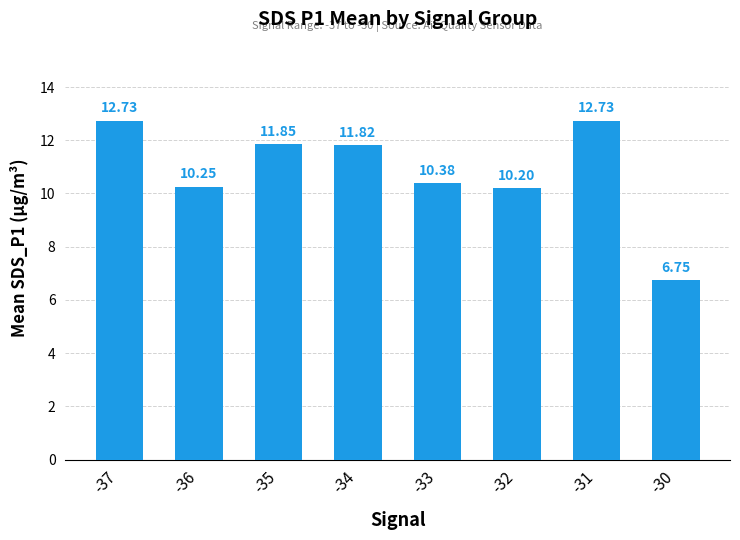

What is the average value?

10.8